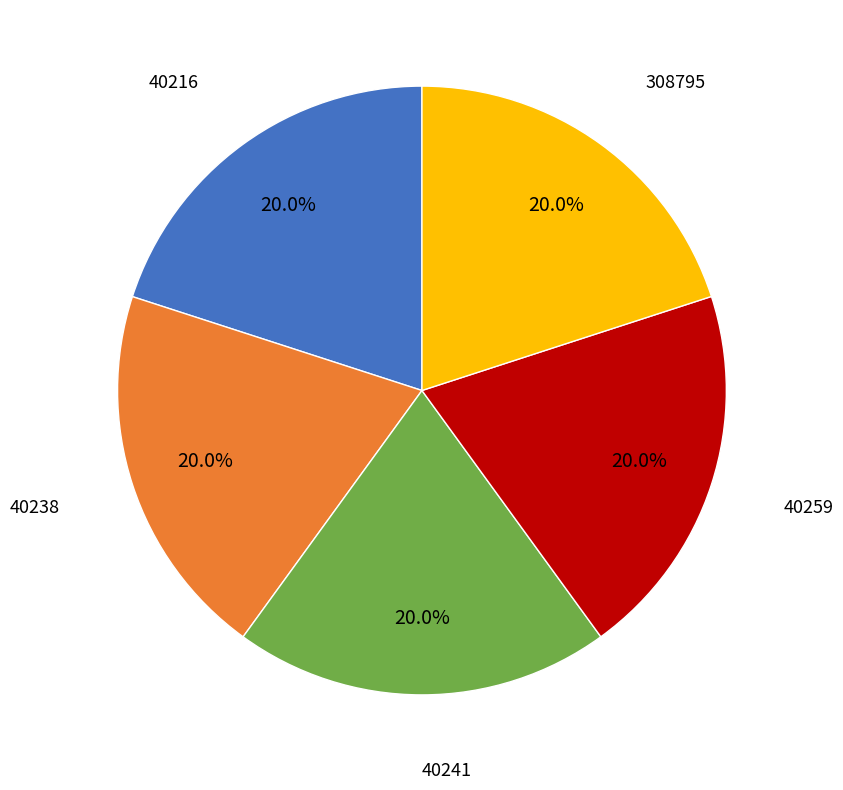

How many segments does this pie chart have?

5